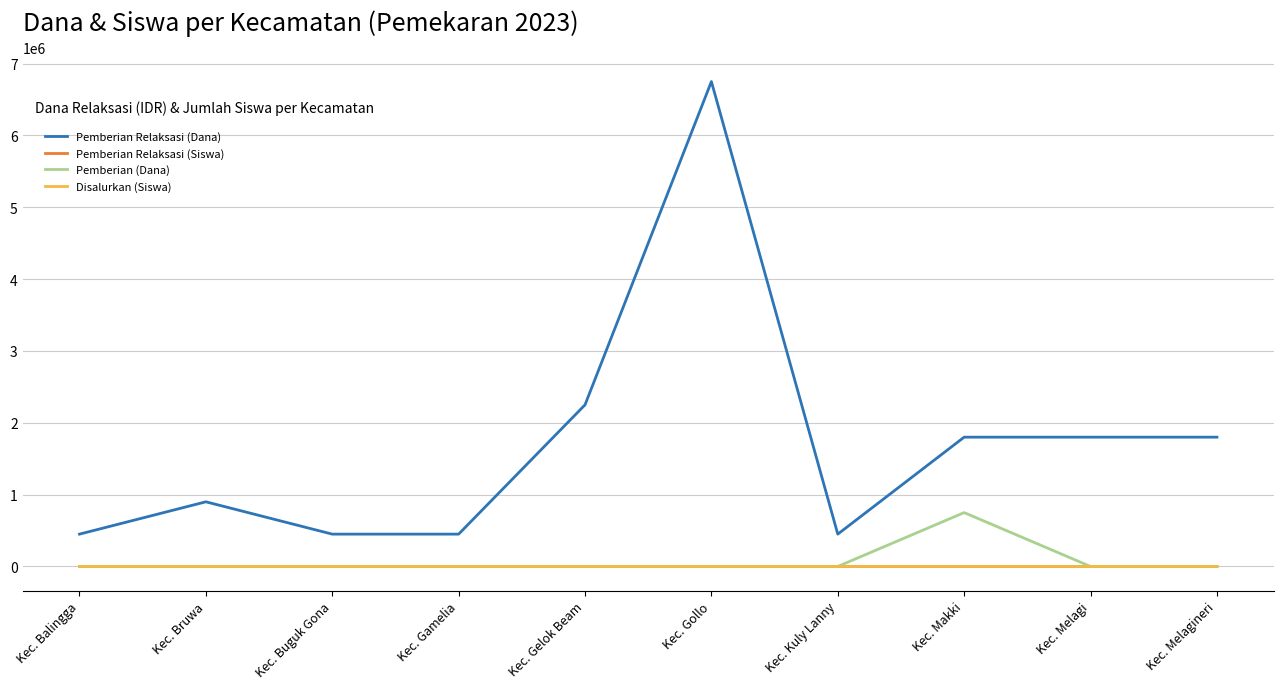

The value of Pemberian Relaksasi (Dana) at Kec. Gamelia is 450000. True or false?

True